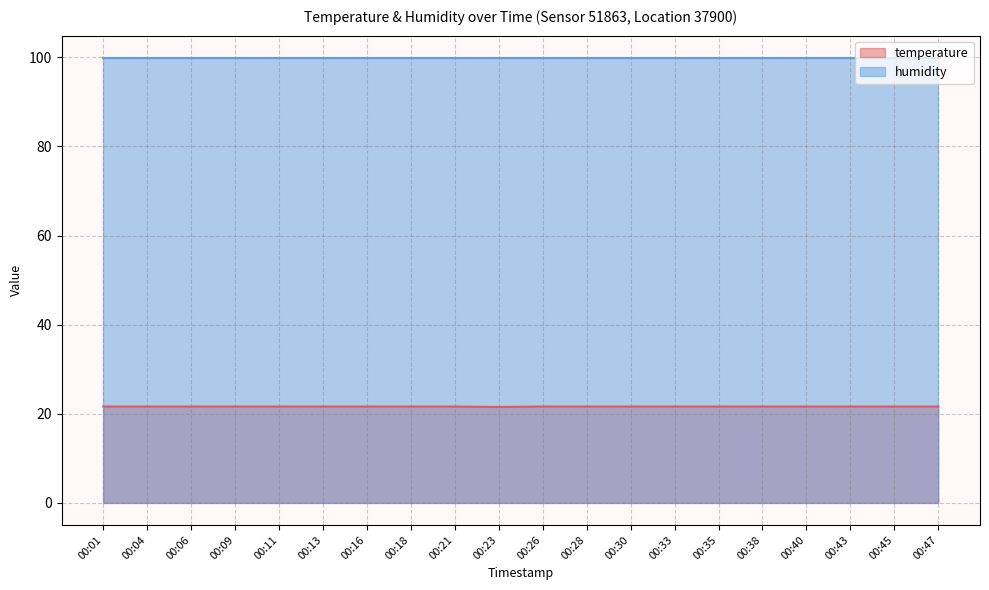

Rank the categories by value from lowest to highest.

00:23, 00:01, 00:04, 00:06, 00:09, 00:11, 00:13, 00:16, 00:18, 00:21, 00:26, 00:28, 00:30, 00:33, 00:35, 00:38, 00:40, 00:43, 00:45, 00:47